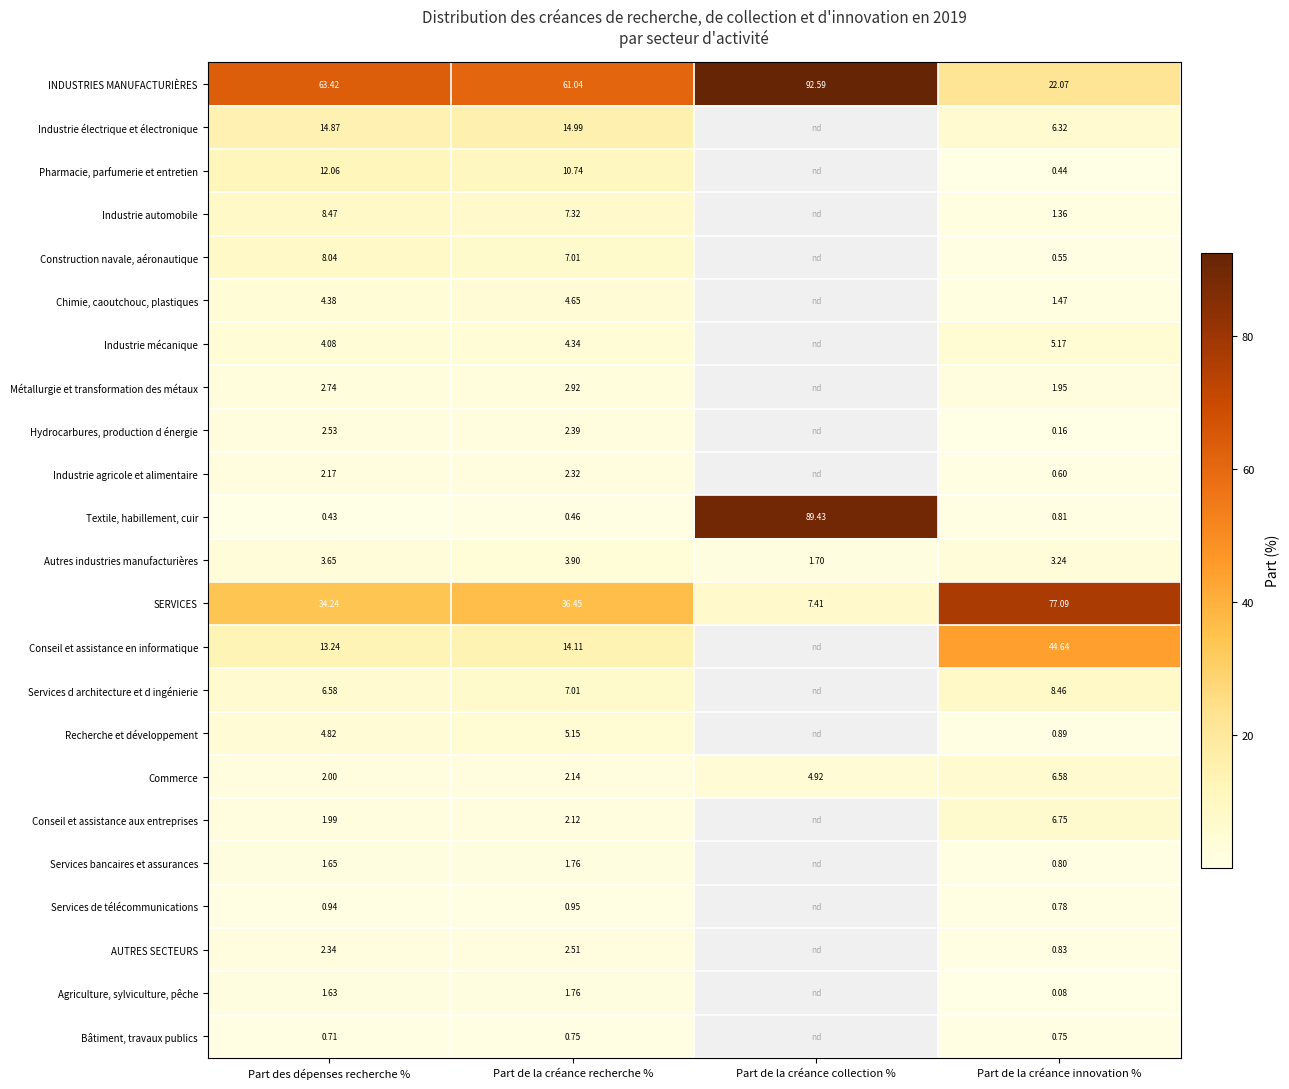

Is the value of Industrie mécanique at Part de la créance innovation % greater than the value of Commerce at Part des dépenses recherche %?

Yes